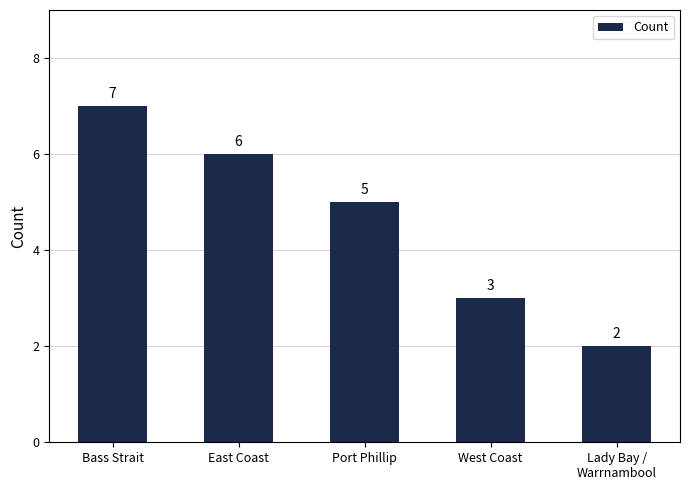

The chart shows a value of 11 at Bass Strait. True or false?

False